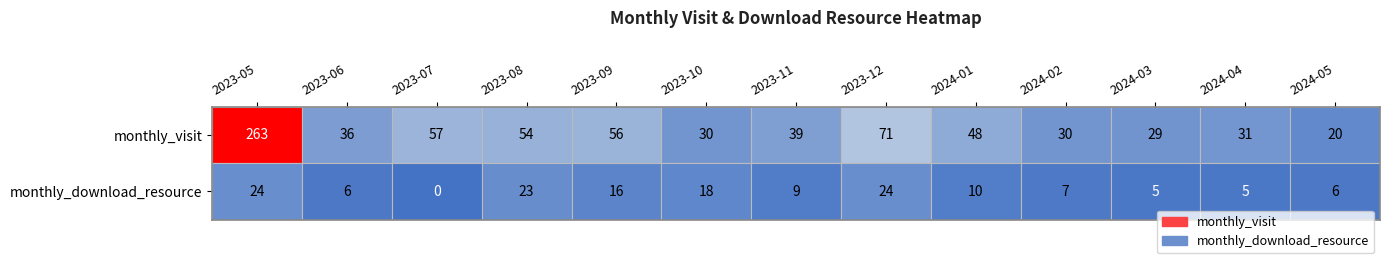

Which has a higher value, 2024-05 or 2023-05?

2023-05